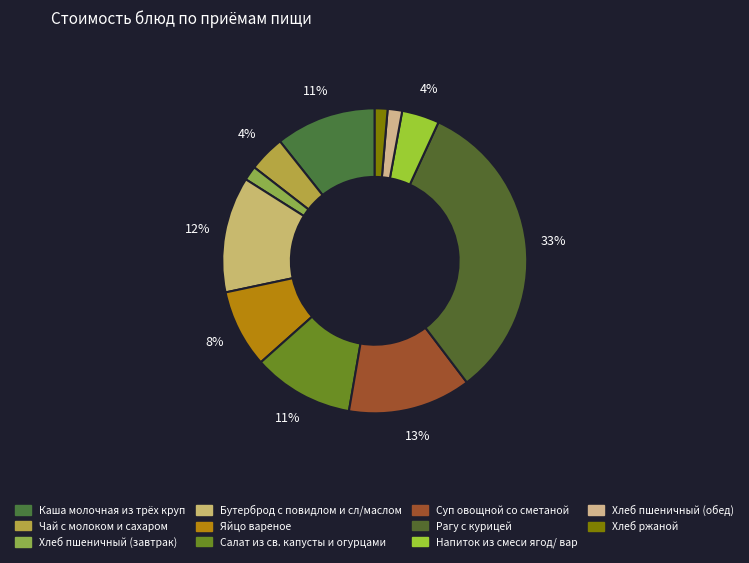

Combined, do Бутерброд с повидлом и сл/маслом and Яйцо вареное account for over 50%?

No